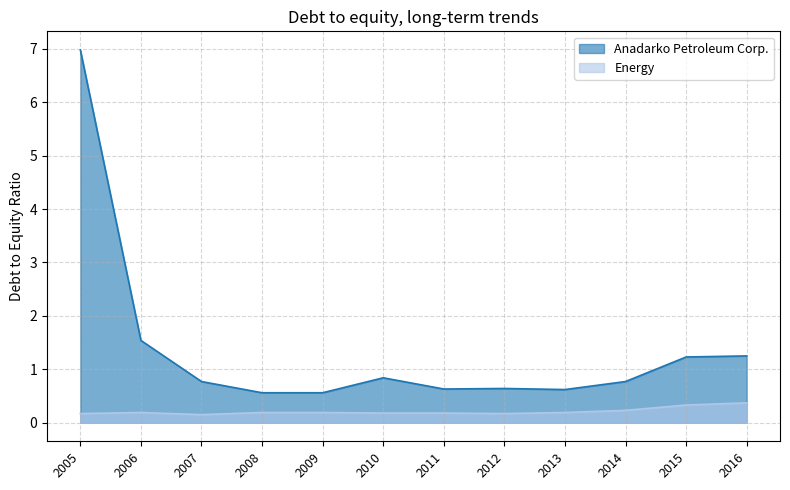

Is it true that Energy equals 0.1 at 2006?

False